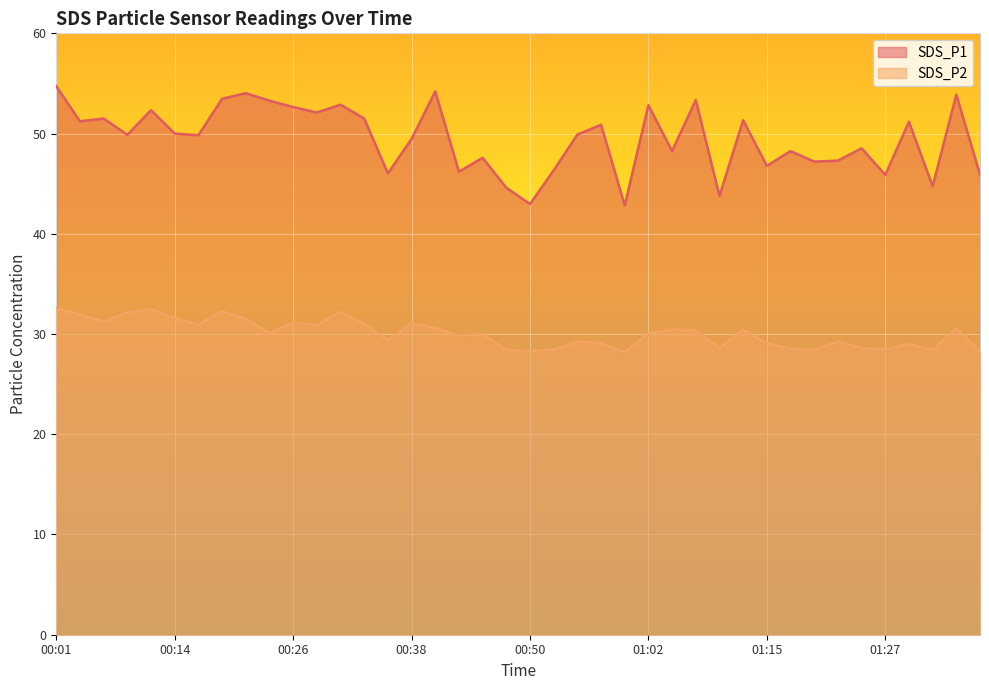

How many data points does each series have?

40